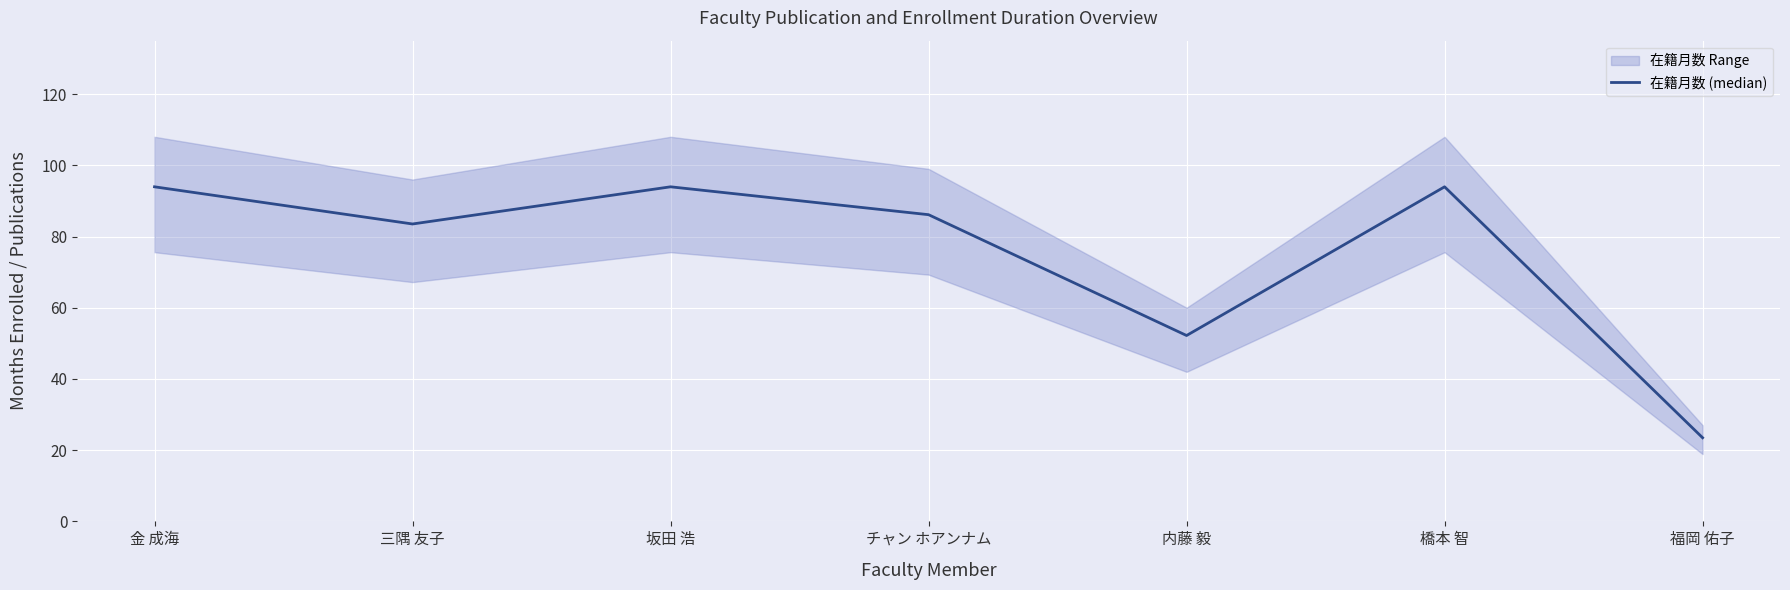

Read the value at 坂田 浩.

94.0